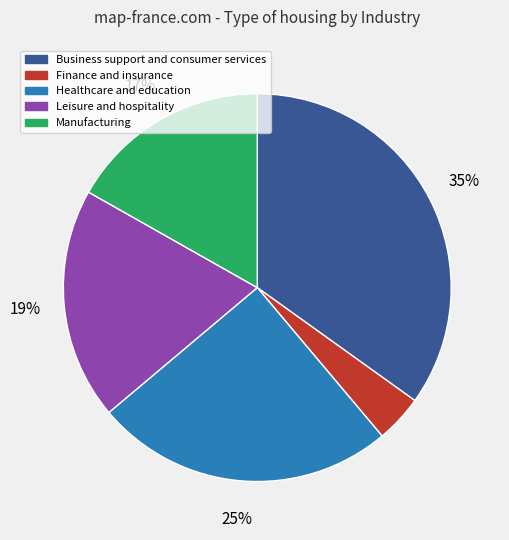

Rank the categories by value from highest to lowest.

Business support and consumer services, Healthcare and education, Leisure and hospitality, Manufacturing, Finance and insurance